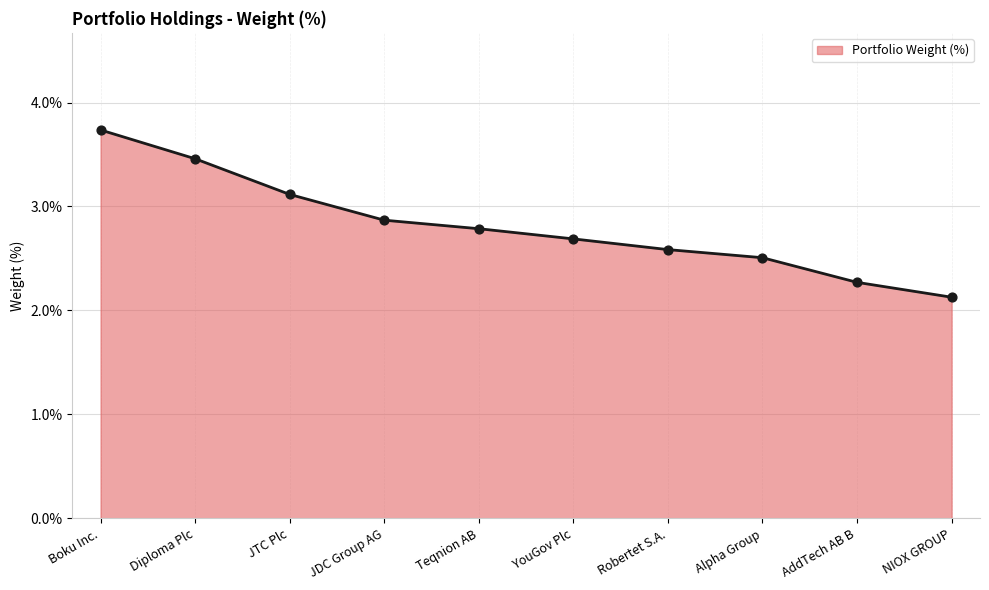

Which has a higher value, JDC Group AG or Diploma Plc?

Diploma Plc